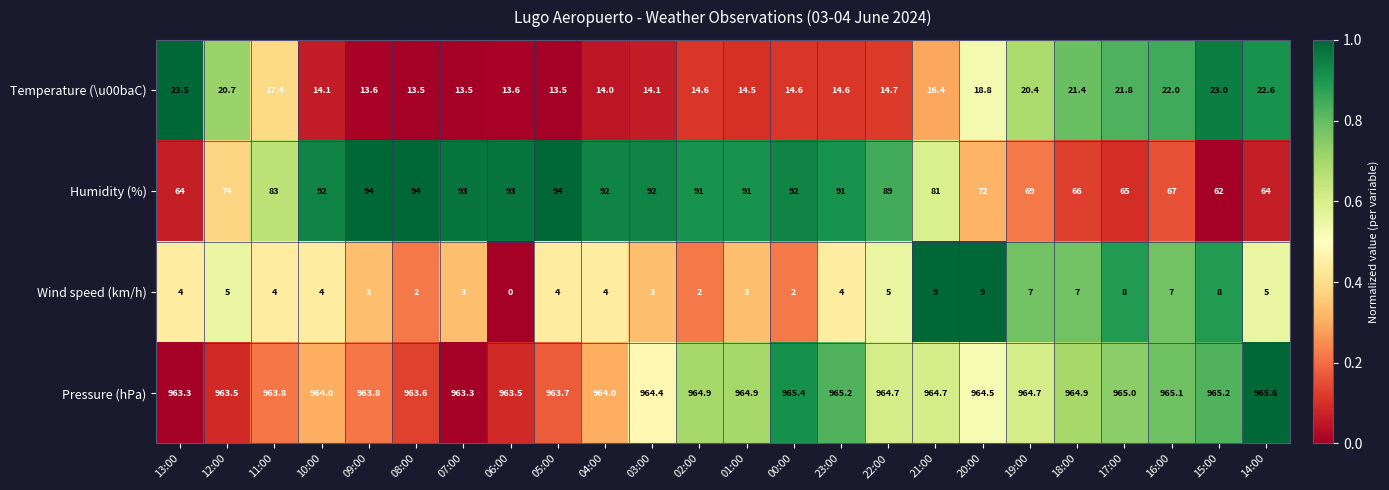

What is the difference between the Wind speed (km/h) values at 05:00 and 01:00?

1.0